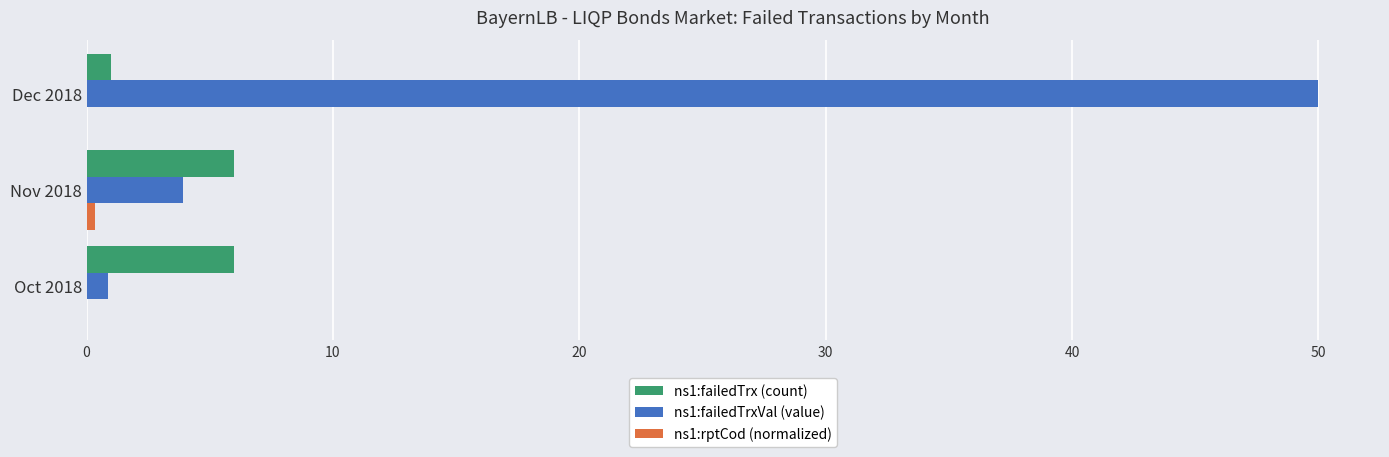

Which series has the largest range (max minus min)?

ns1:failedTrxVal (value)